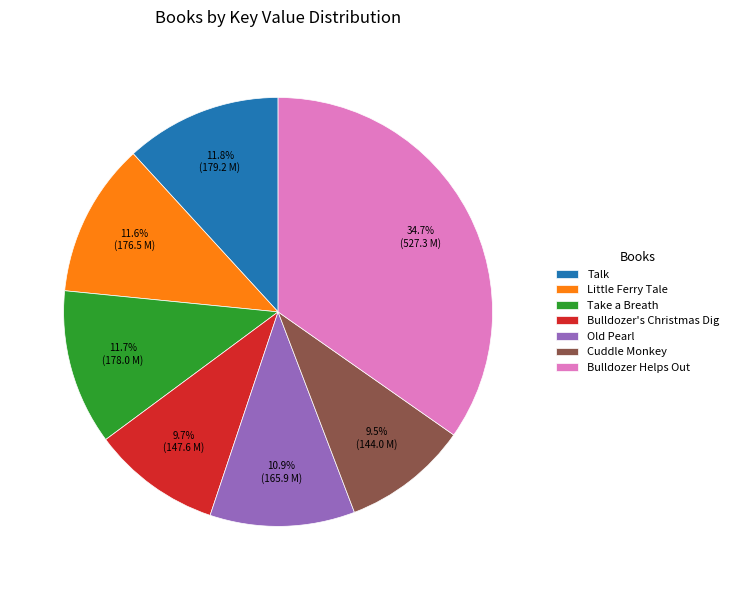

Is there any slice that represents more than half of the pie?

No